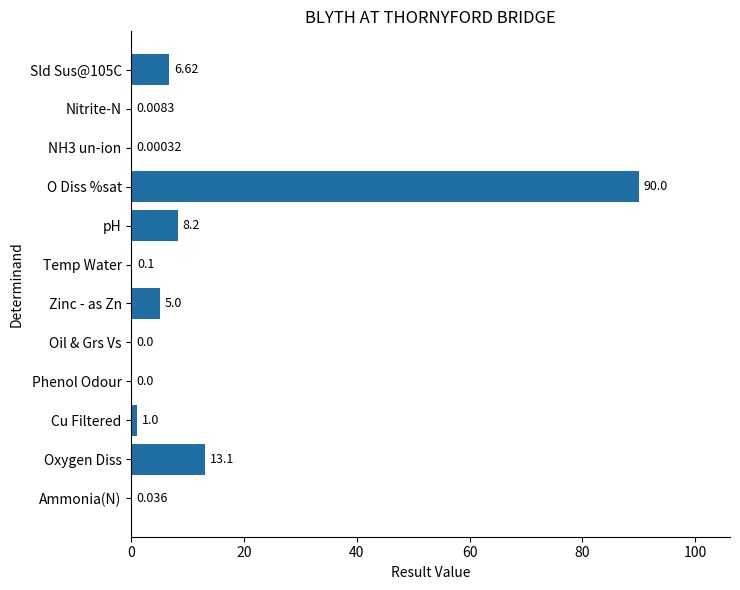

How many data points does each series have?

12